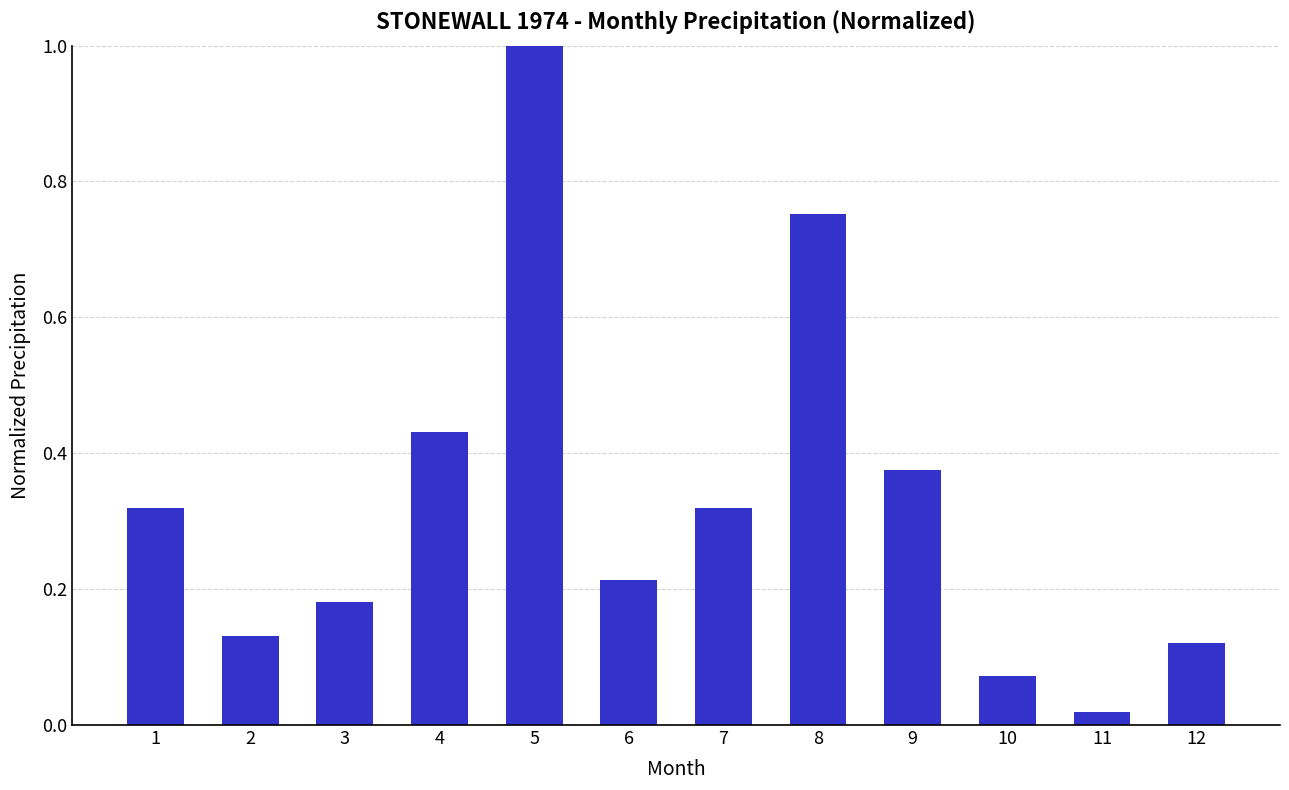

Is it true that the value at 1 is 0.2?

False